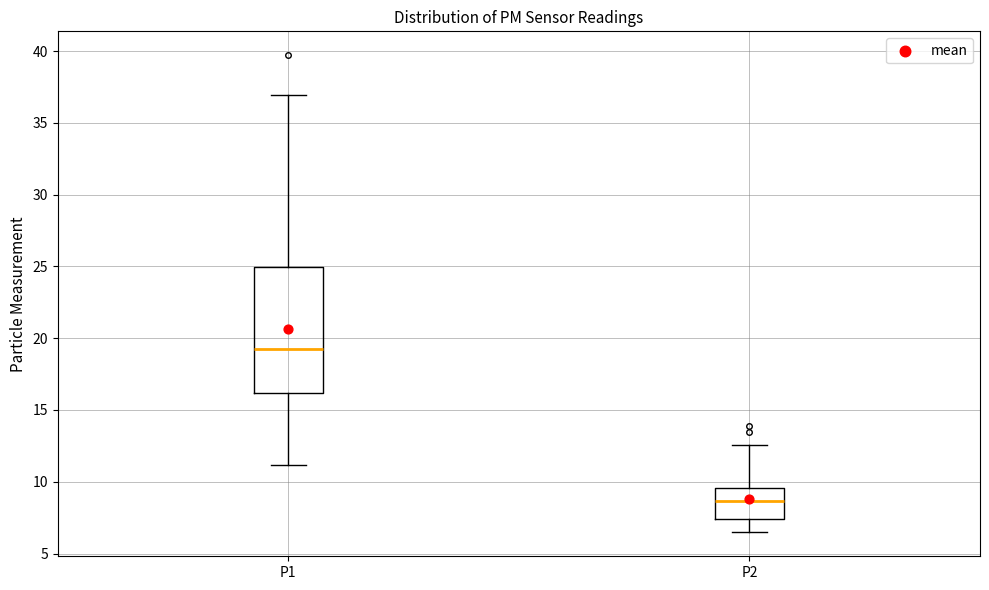

Which box's median line is the lowest?

P2